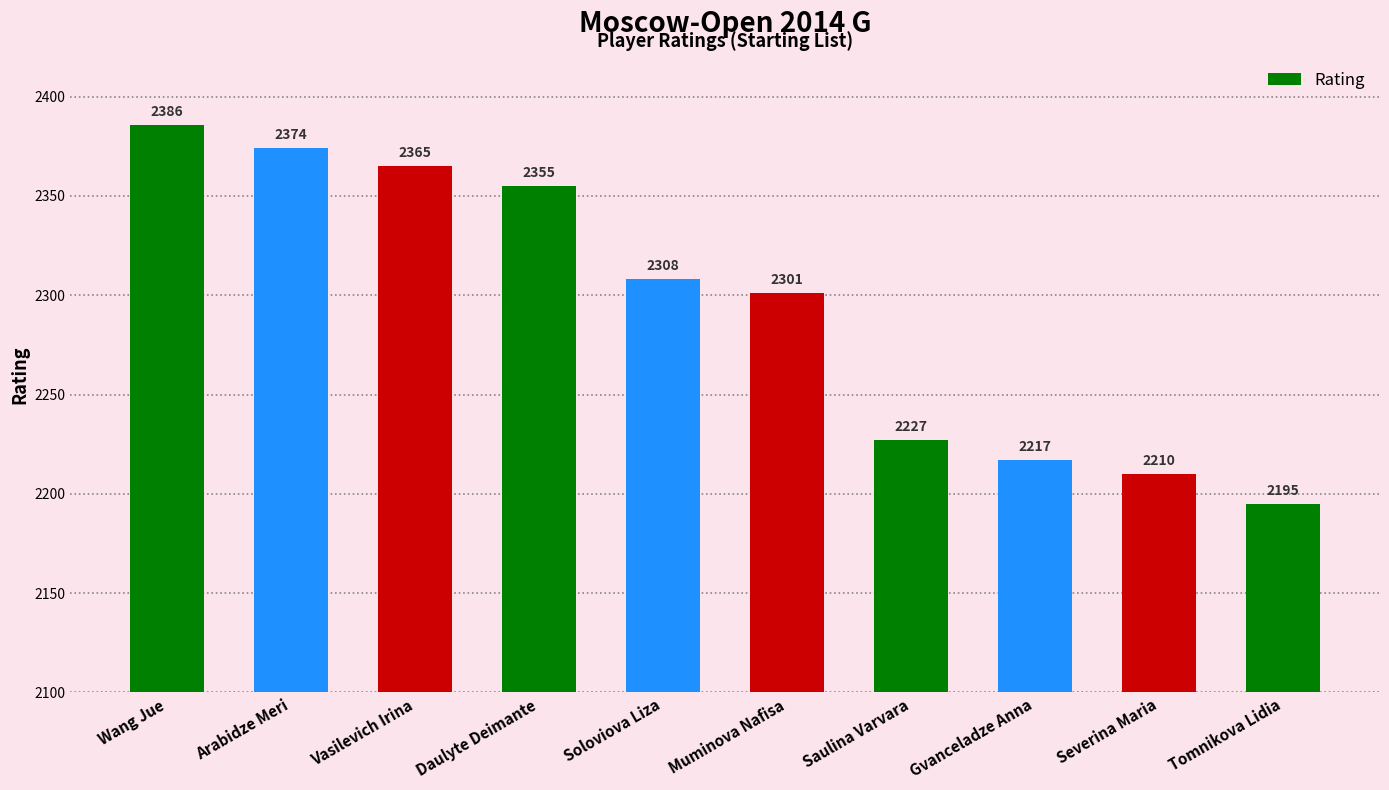

True or false: the data shows 2308 at Soloviova Liza.

True